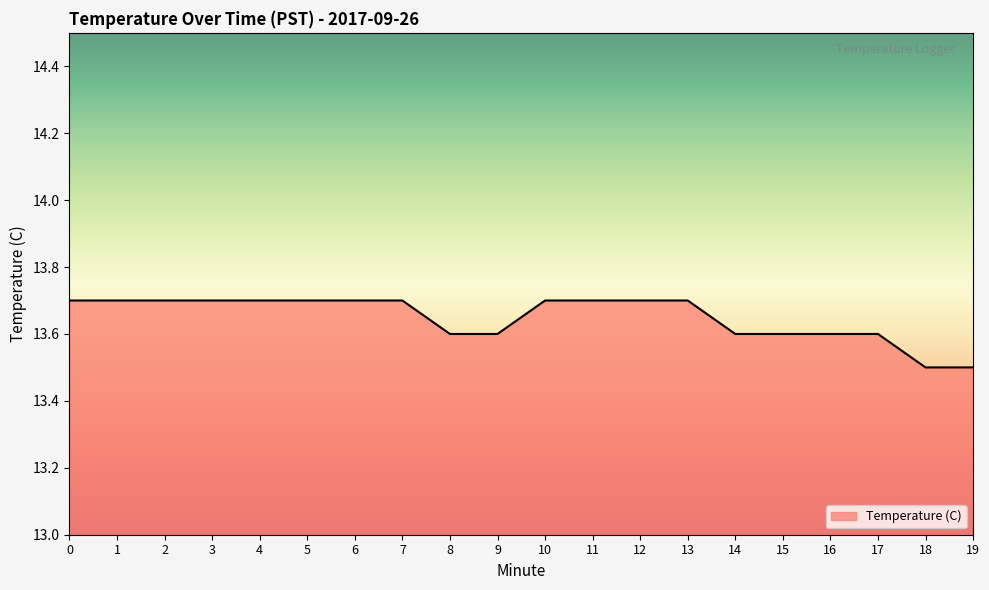

Is it true that the value at 0 is 17.9?

False